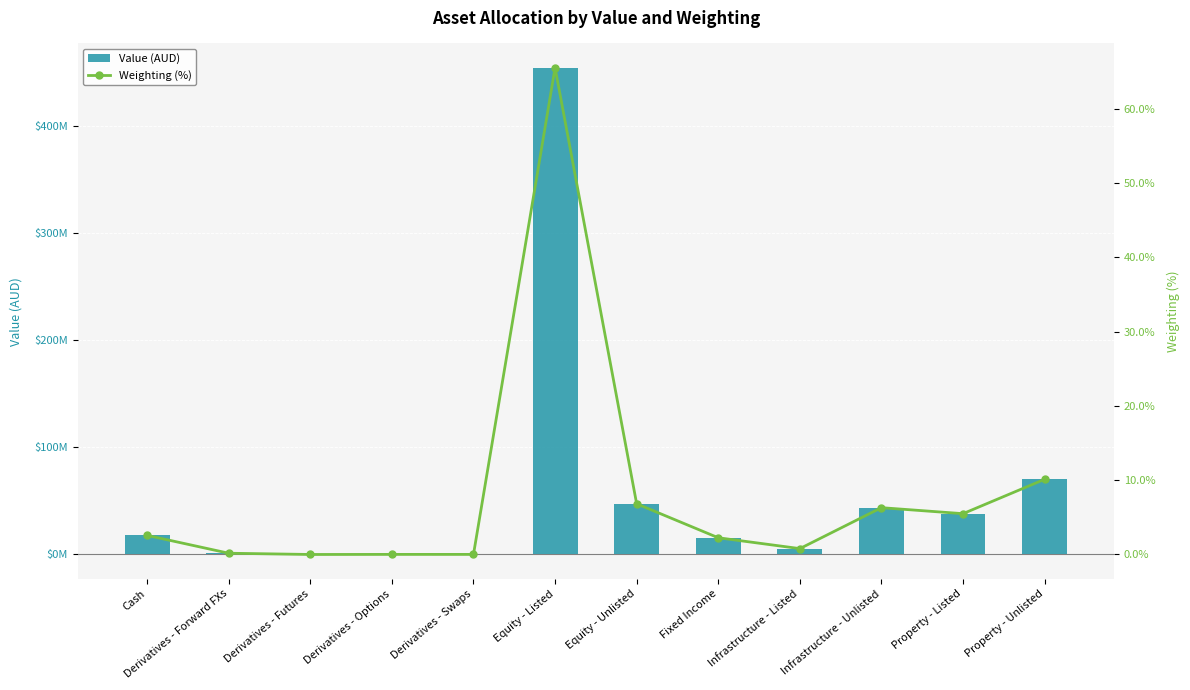

Between Derivatives - Options and Property - Unlisted, which series saw the biggest shift?

Value (AUD)